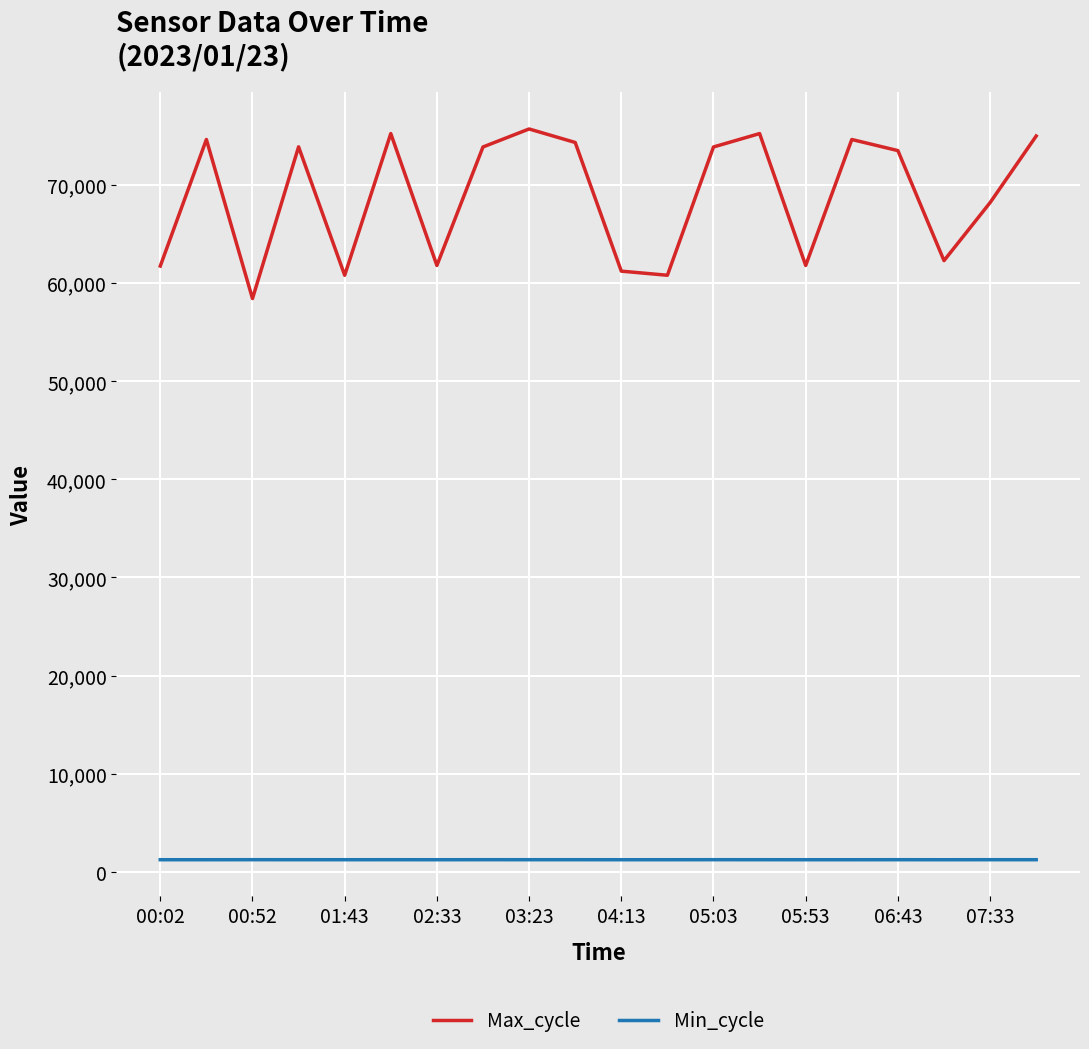

Which series has the largest total across all categories?

Max_cycle